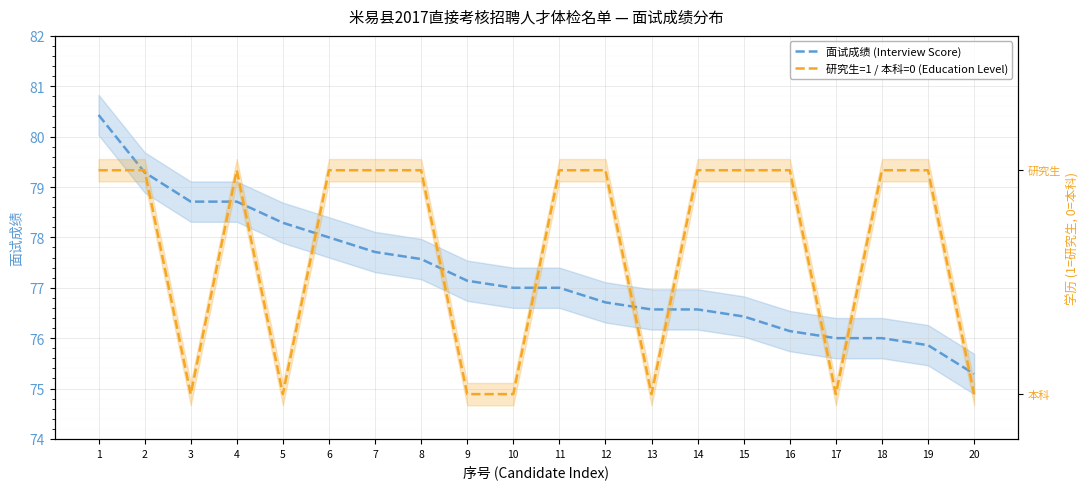

How many series are shown in this chart?

2